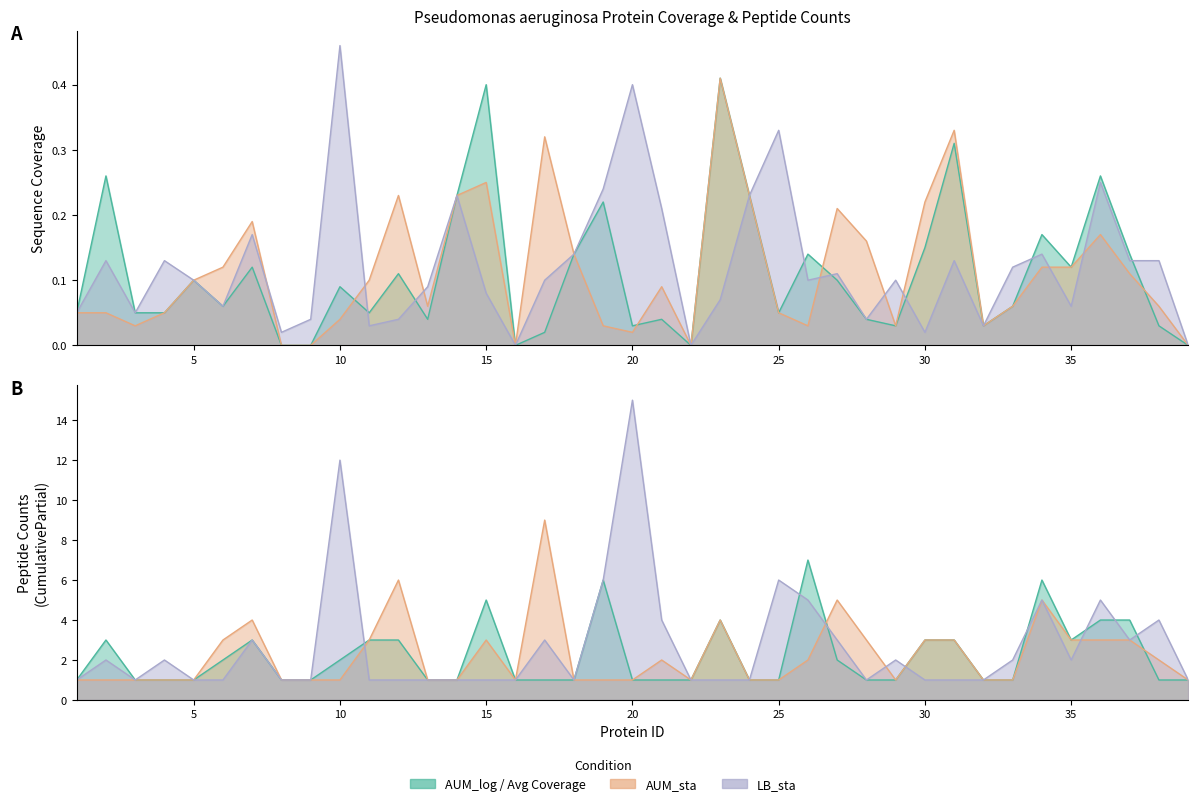

True or false: LB_sta (col_20) and AverageSequenceCoverage cross at least once.

True